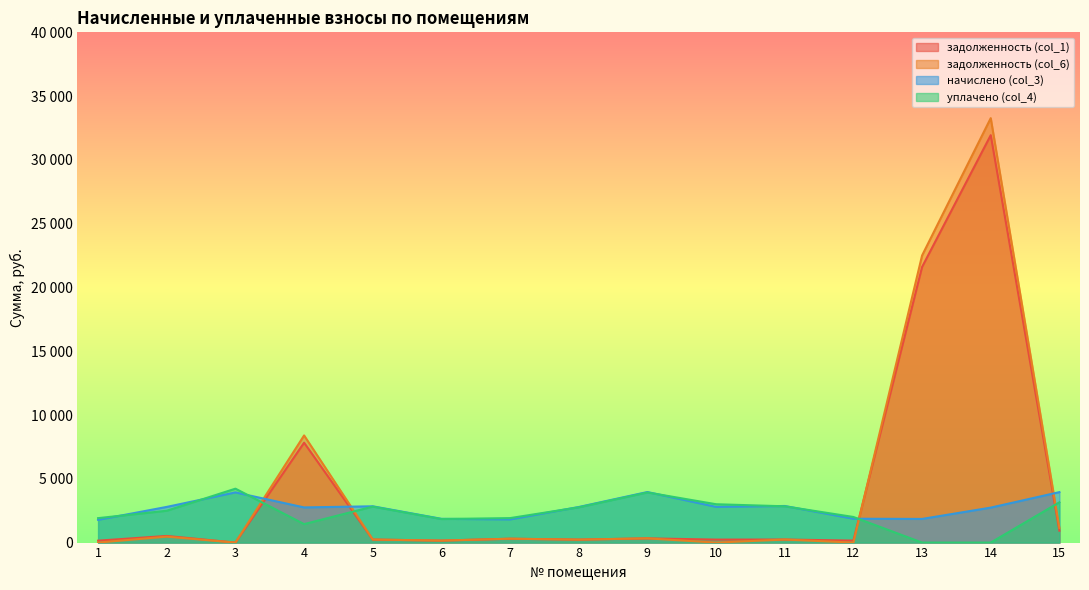

Which has a higher value, 2 or 8?

2